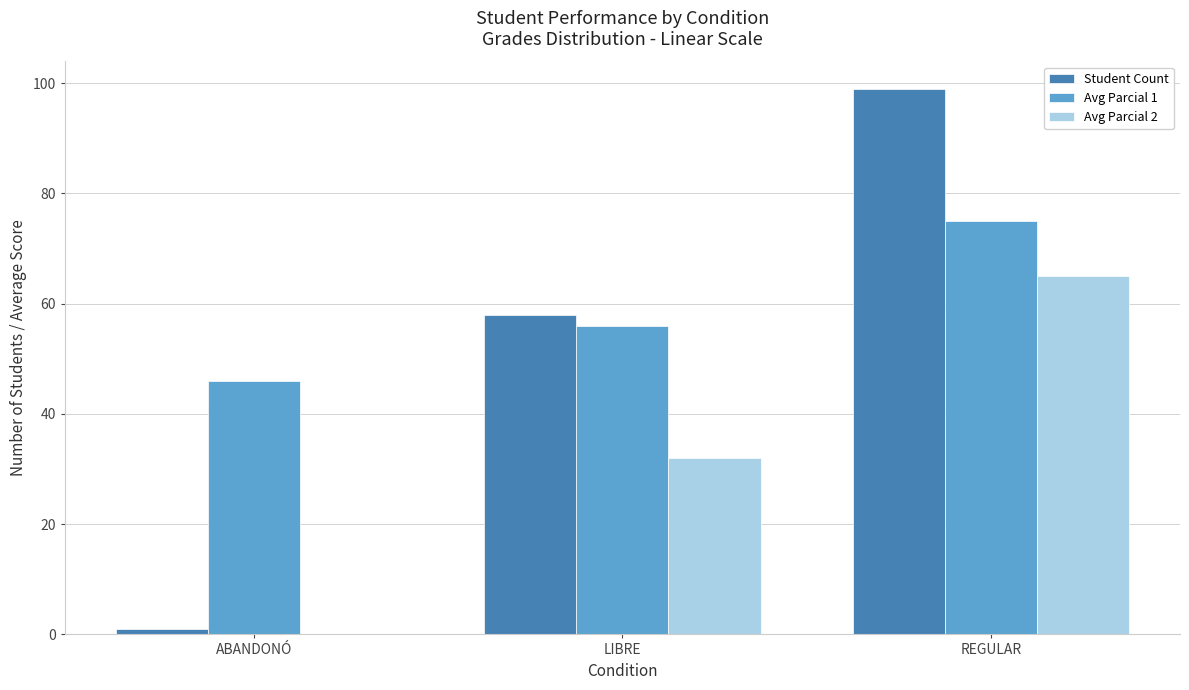

At which category is the sum across all series the highest?

REGULAR